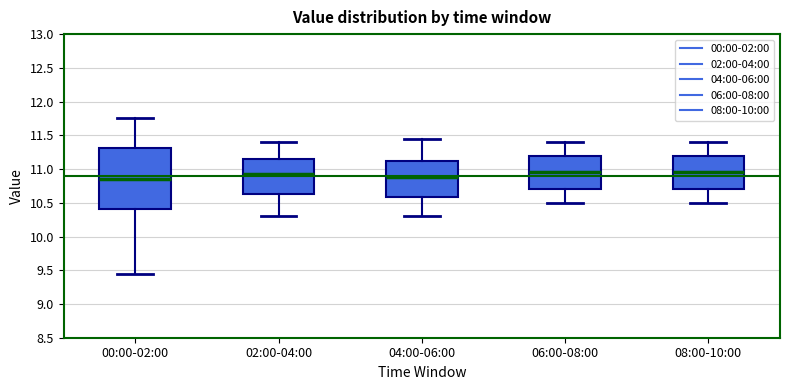

Which box is the tallest, from its lower edge to its upper edge?

00:00-02:00